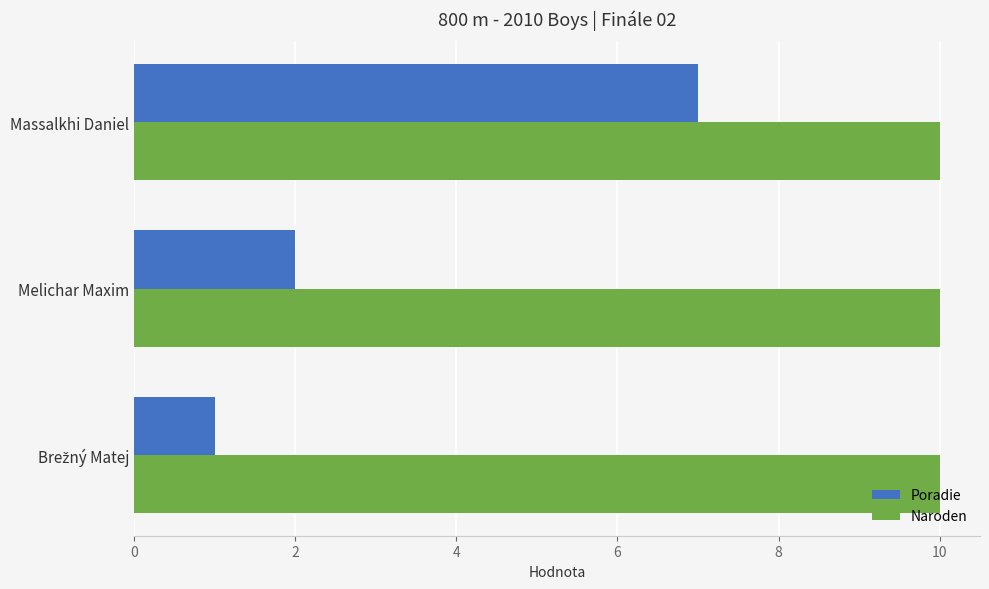

At which label is Poradie closest to 4?

Melichar Maxim